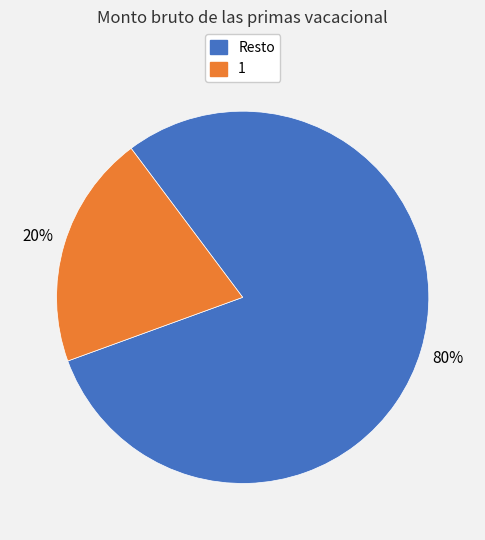

Combined, do 1 and Resto account for over 50%?

Yes